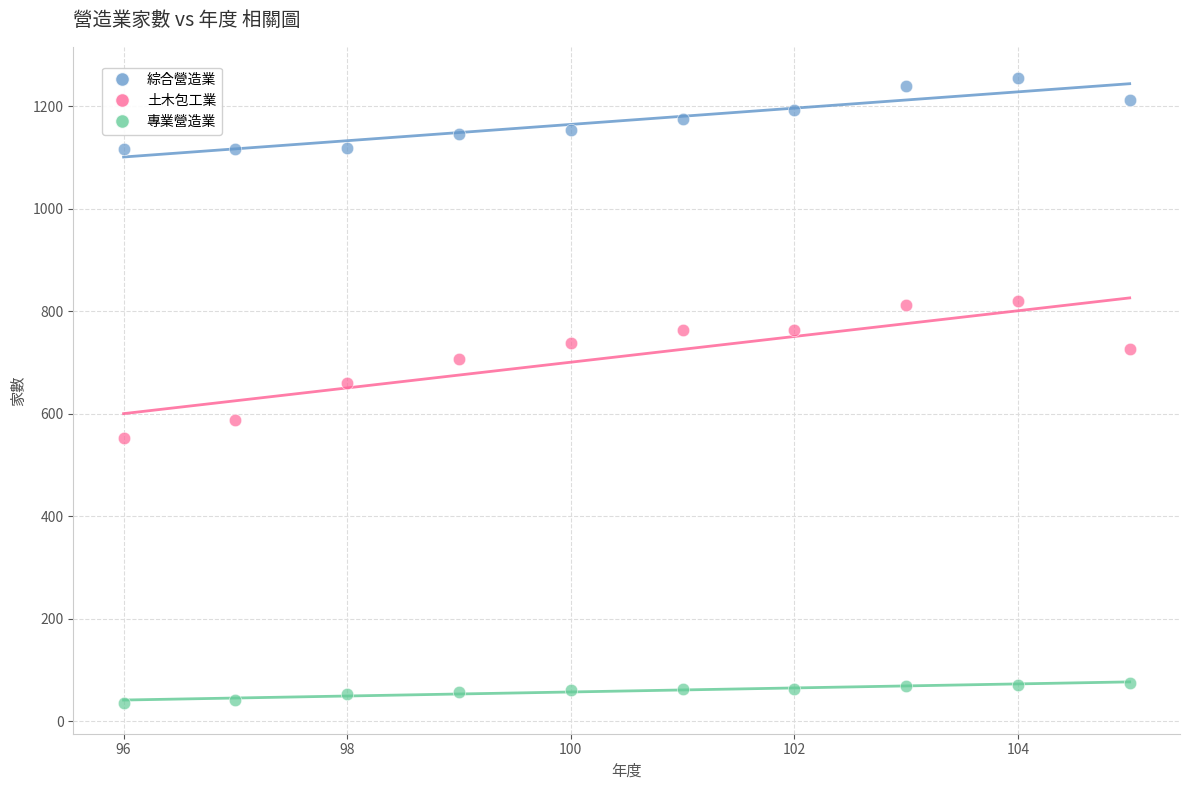

What are all the series names shown in the legend?

綜合營造業, 土木包工業, 專業營造業